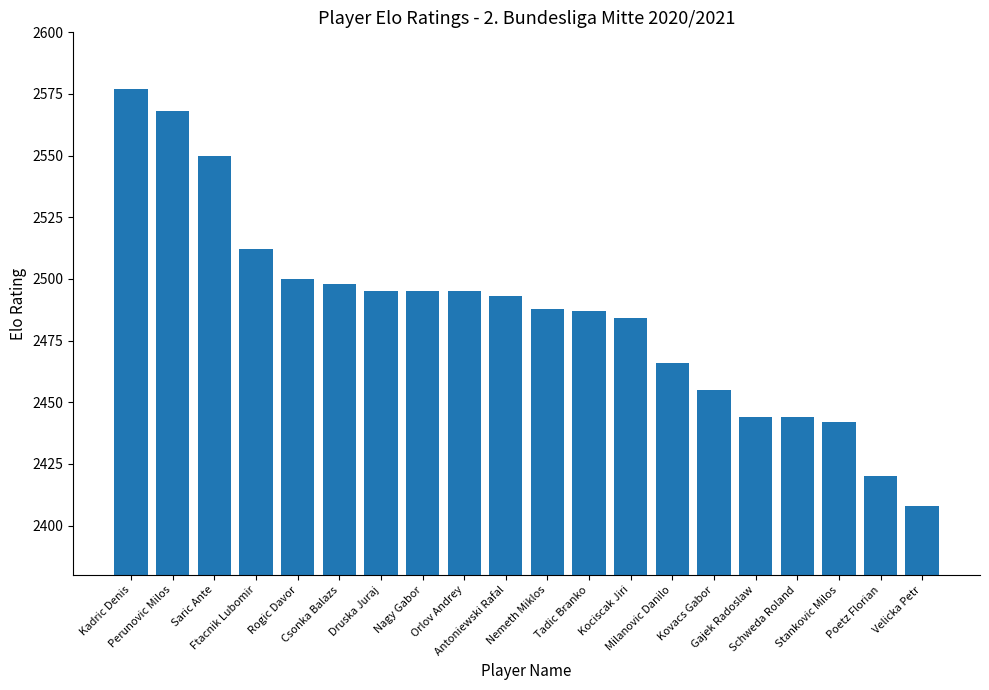

What is the change in value from Csonka Balazs to Poetz Florian?

-78